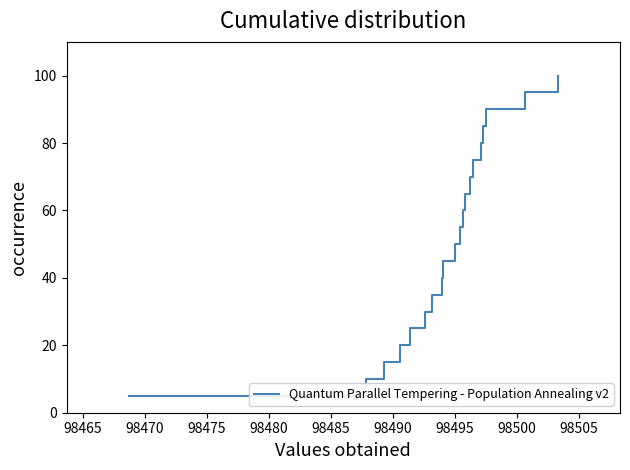

What is the difference between the maximum and minimum values?

95.0